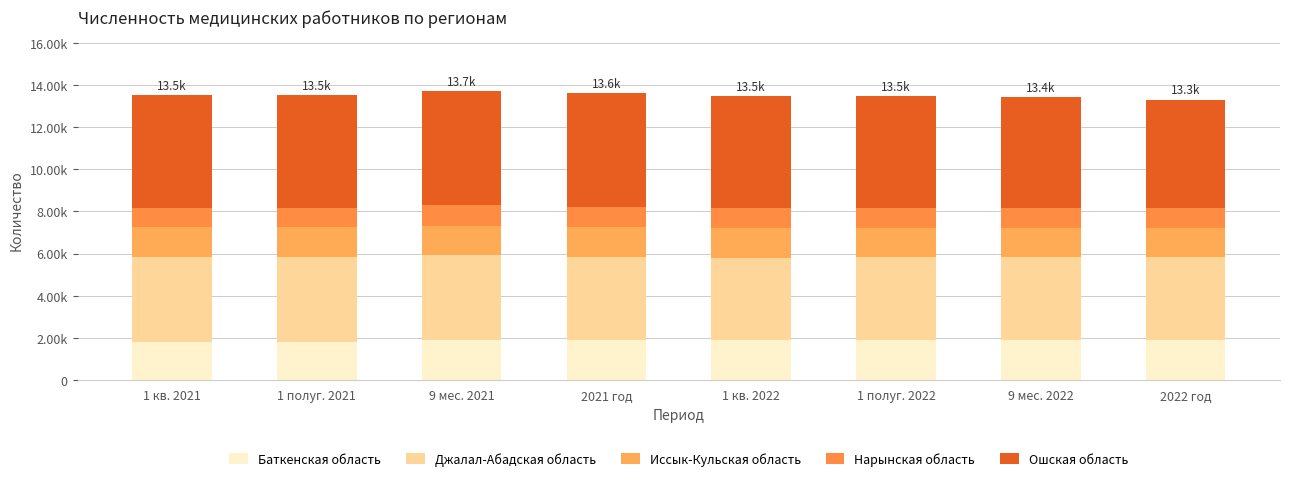

Are the bars grouped side by side (vs. stacked)?

No